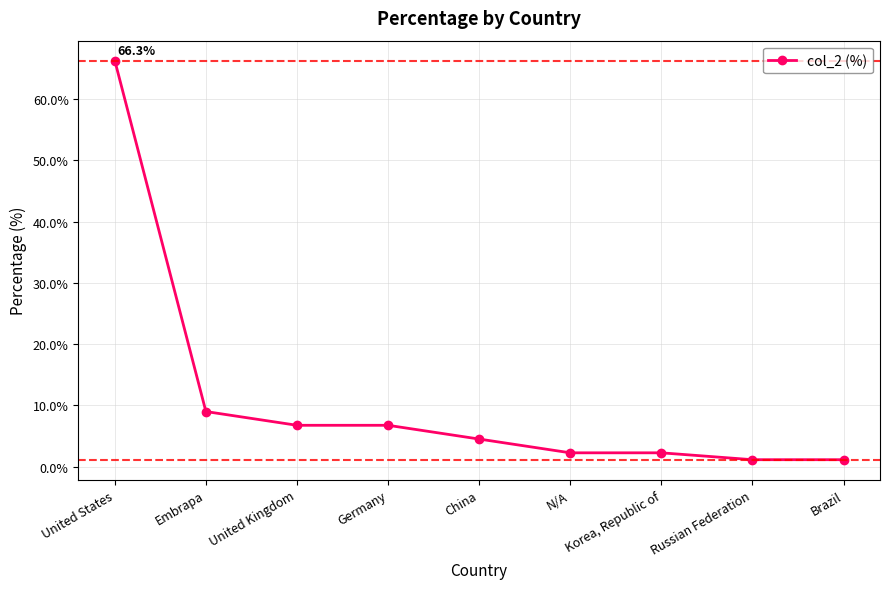

Reading left to right, what are all the values shown in this chart?

66.3	9.0	6.7	6.7	4.5	2.2	2.2	1.1	1.1